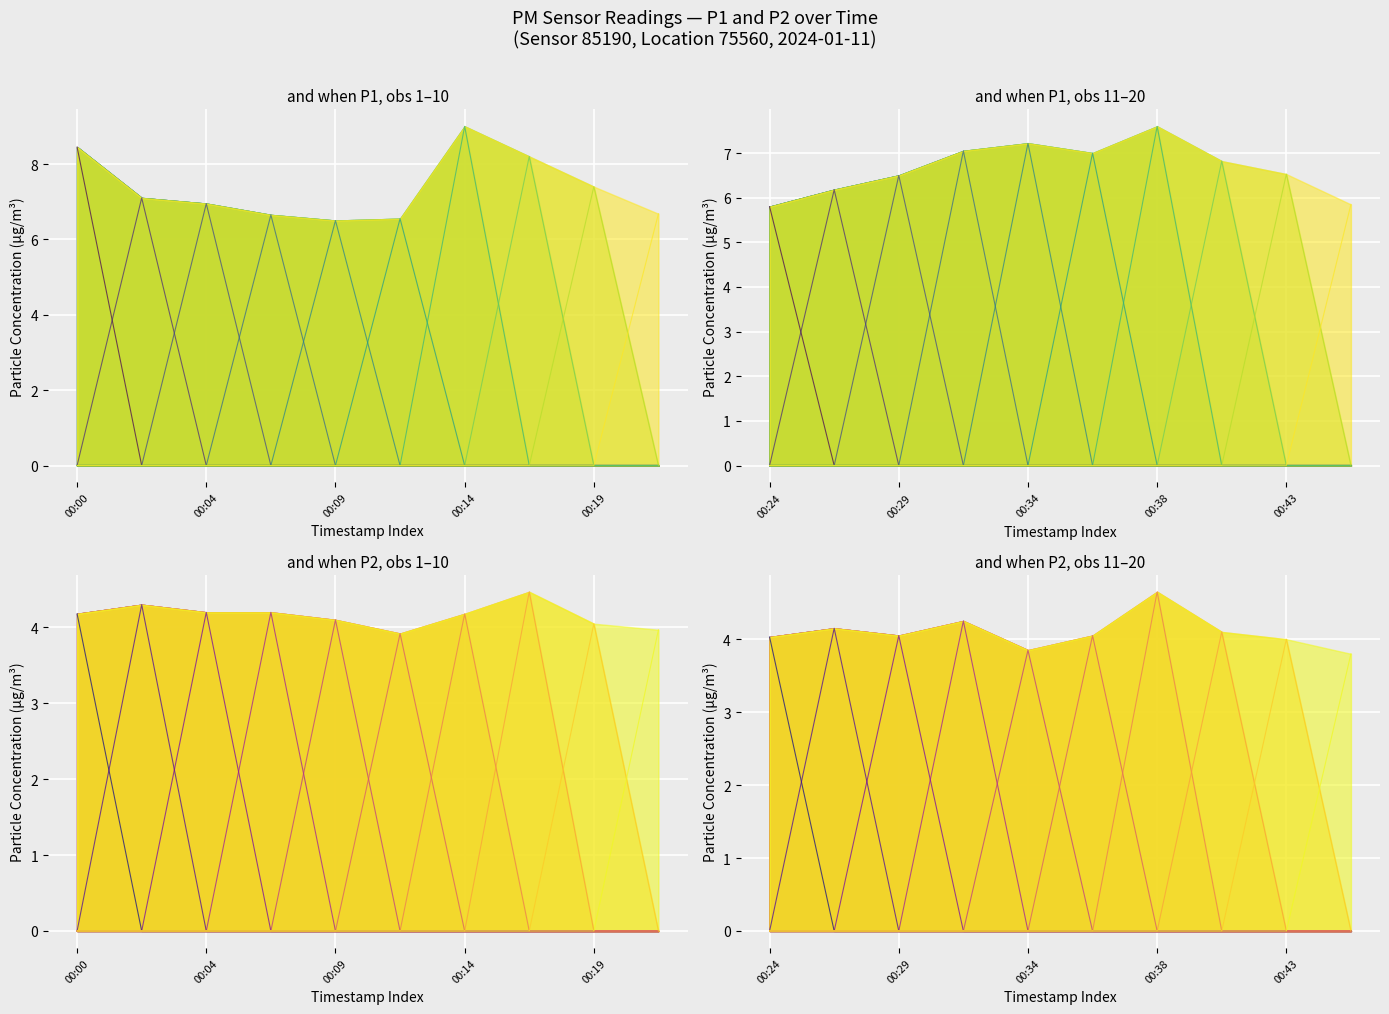

Read the P1 value at 00:19.

7.4